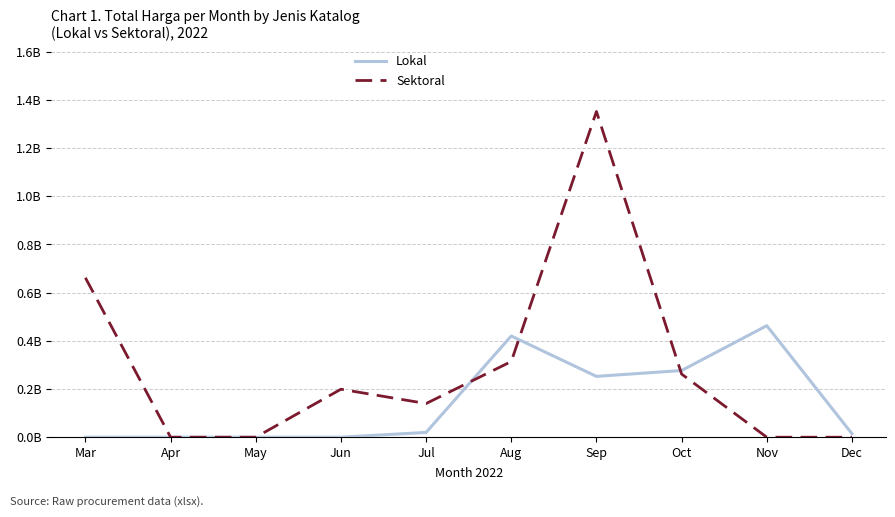

Does the chart display data point markers on the line(s)?

No